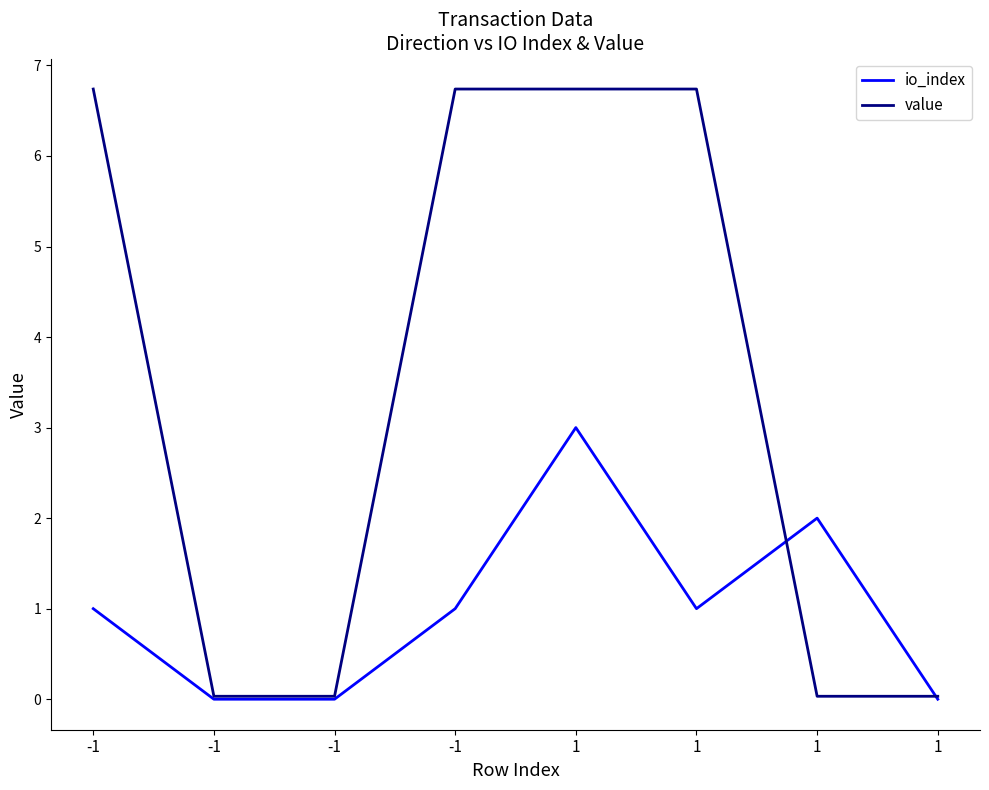

List the series in order of their overall mean, highest first.

value, io_index